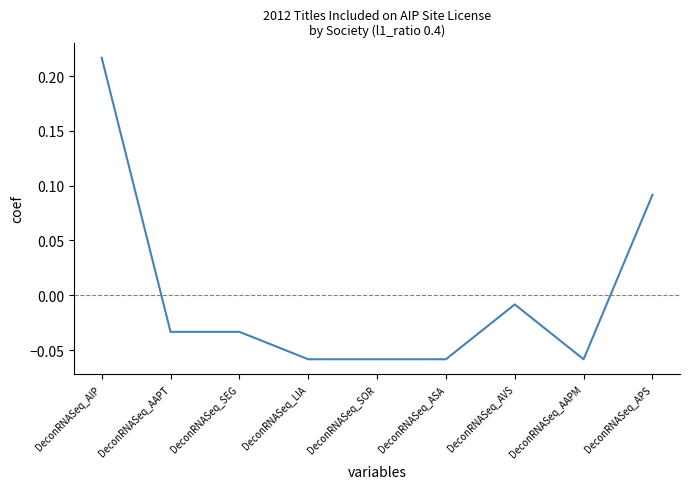

What position from the left is DeconRNASeq_APS?

9